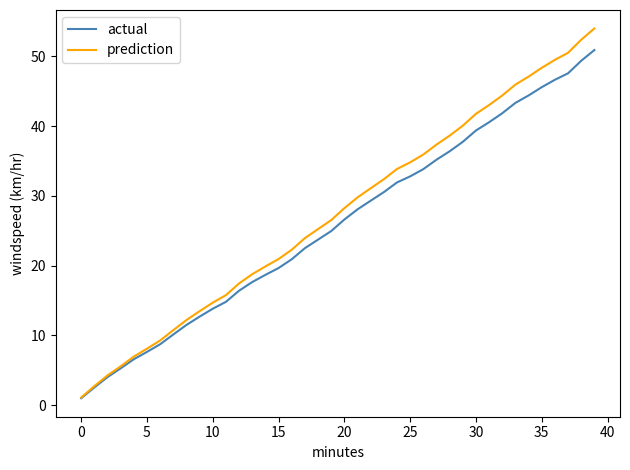

What is the average value of the prediction series?

27.5